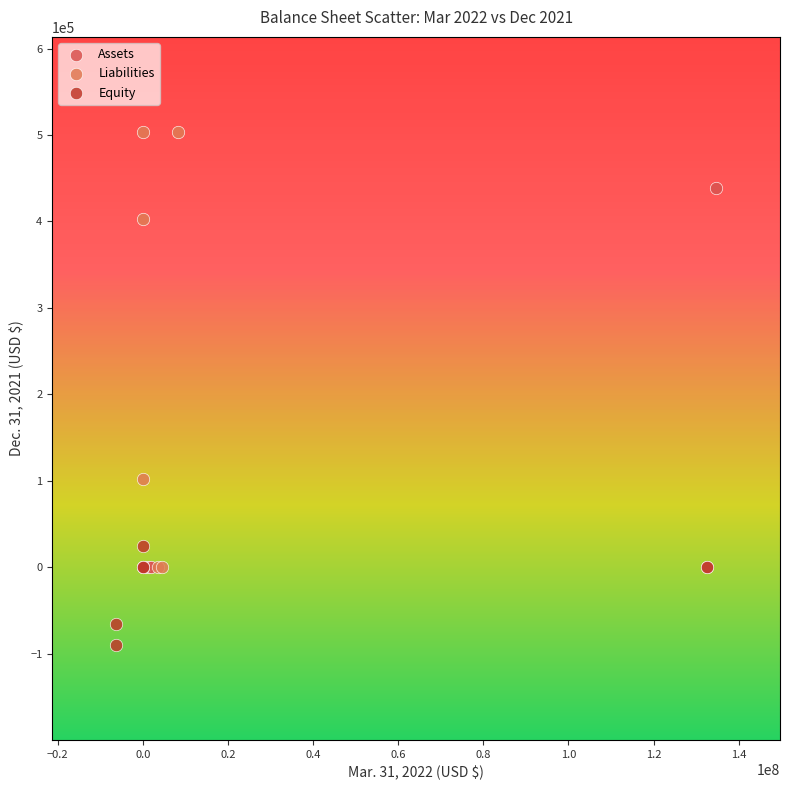

Which series has the widest spread of Y values?

Liabilities